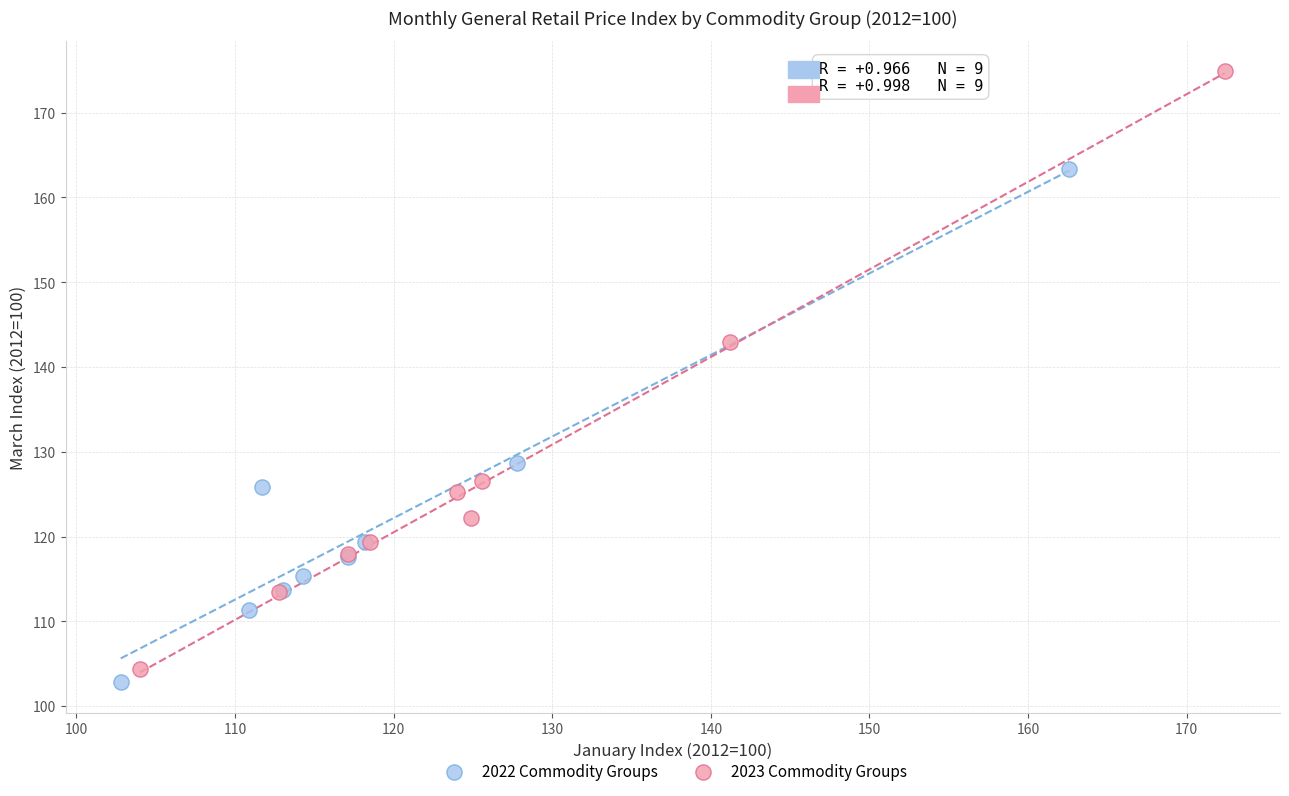

What are all the series names shown in the legend?

2022 Commodity Groups, 2023 Commodity Groups